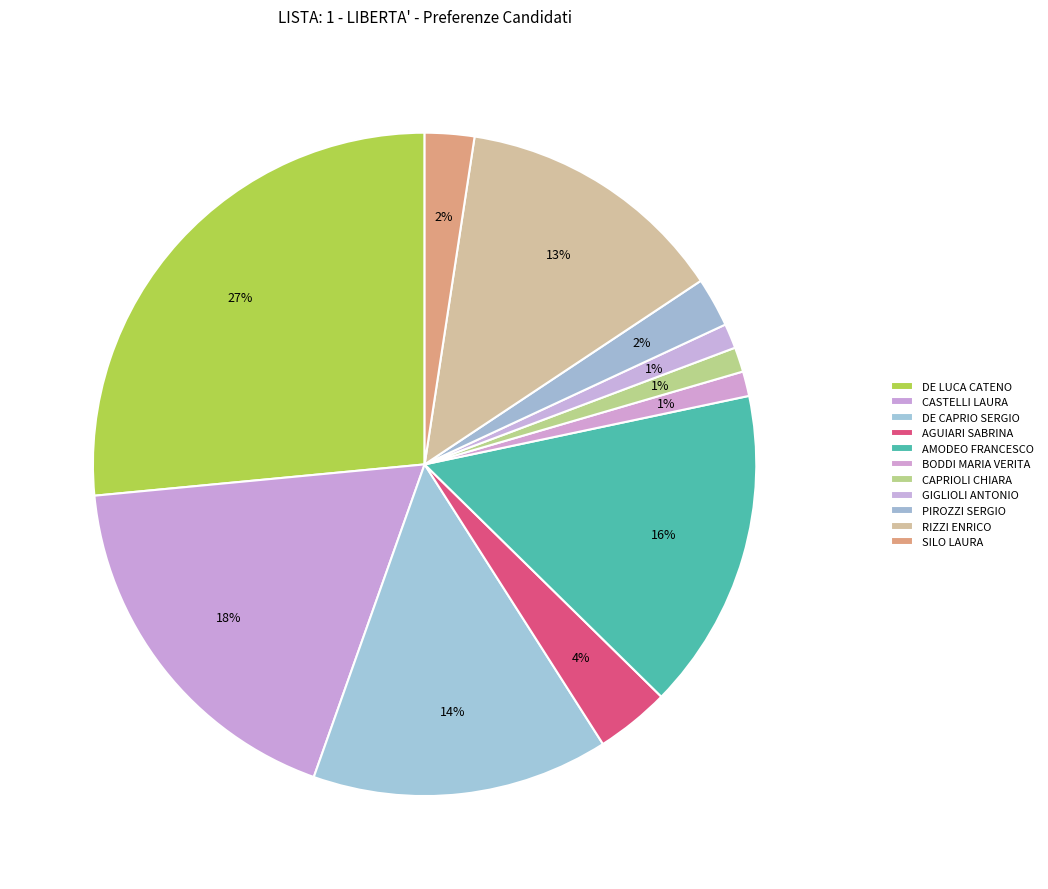

To the nearest percent, what portion does SILO LAURA represent?

2%